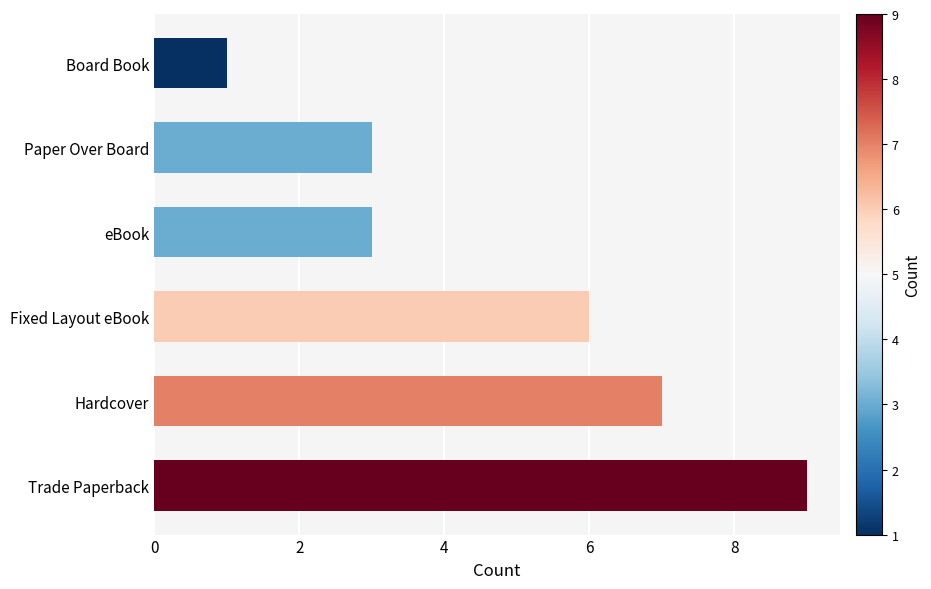

Where is the data nearest to the value 5?

Fixed Layout eBook